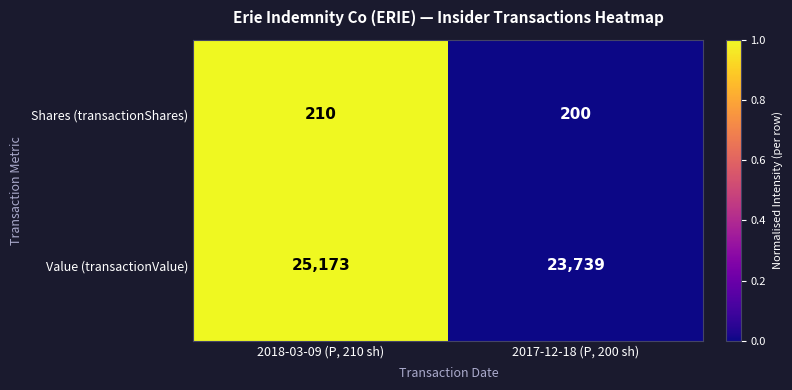

Reading right to left, extract all data points from this chart.

Shares (transactionShares): 2017-12-18 (P, 200 sh)=200	2018-03-09 (P, 210 sh)=210
Value (transactionValue): 2017-12-18 (P, 200 sh)=23739	2018-03-09 (P, 210 sh)=25173